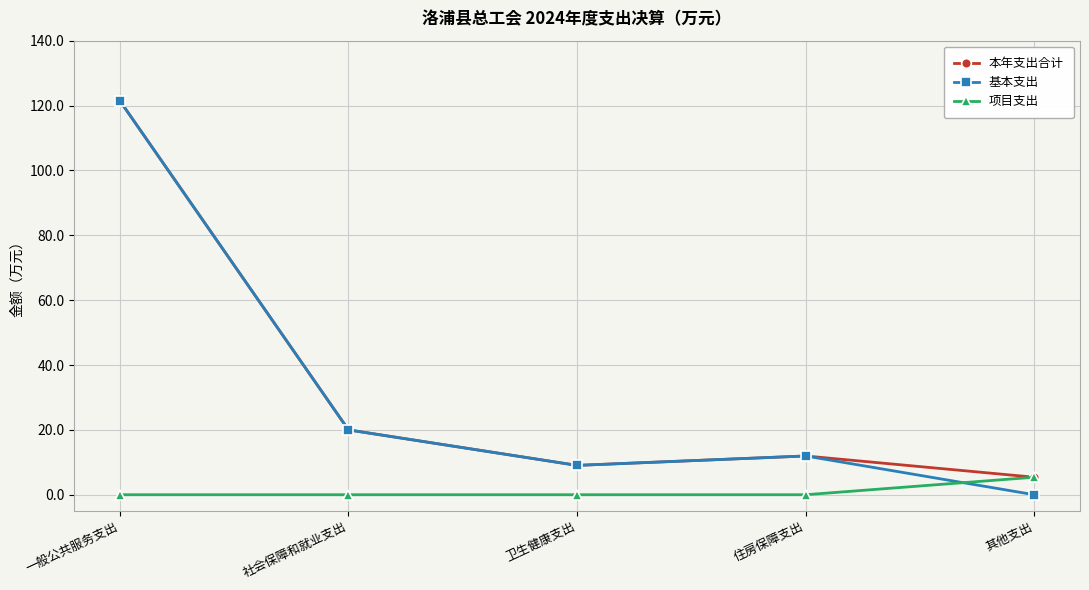

What are all the series names shown in the legend?

本年支出合计, 基本支出, 项目支出